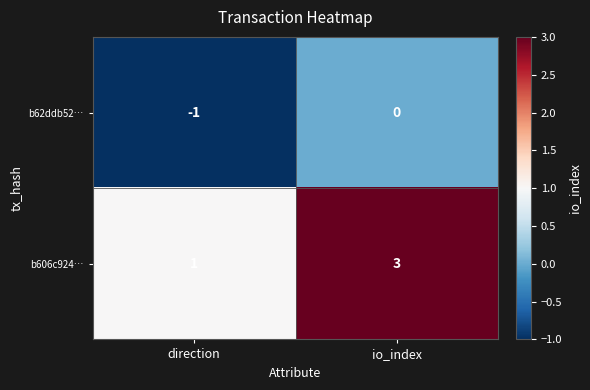

At which category does the chart reach its minimum across all series?

direction